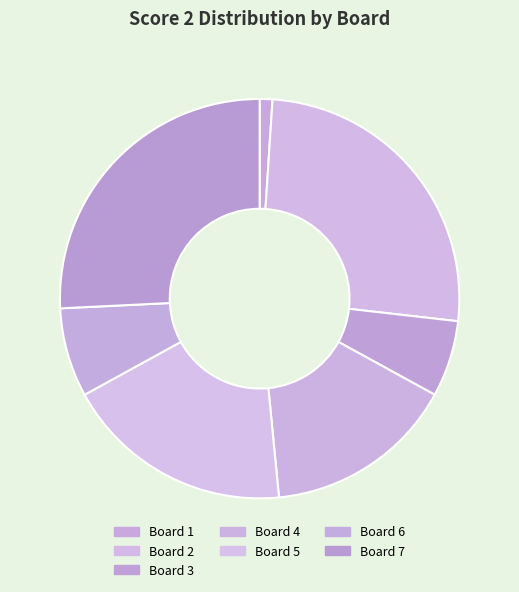

Which category has the smallest portion of the pie?

Board 1